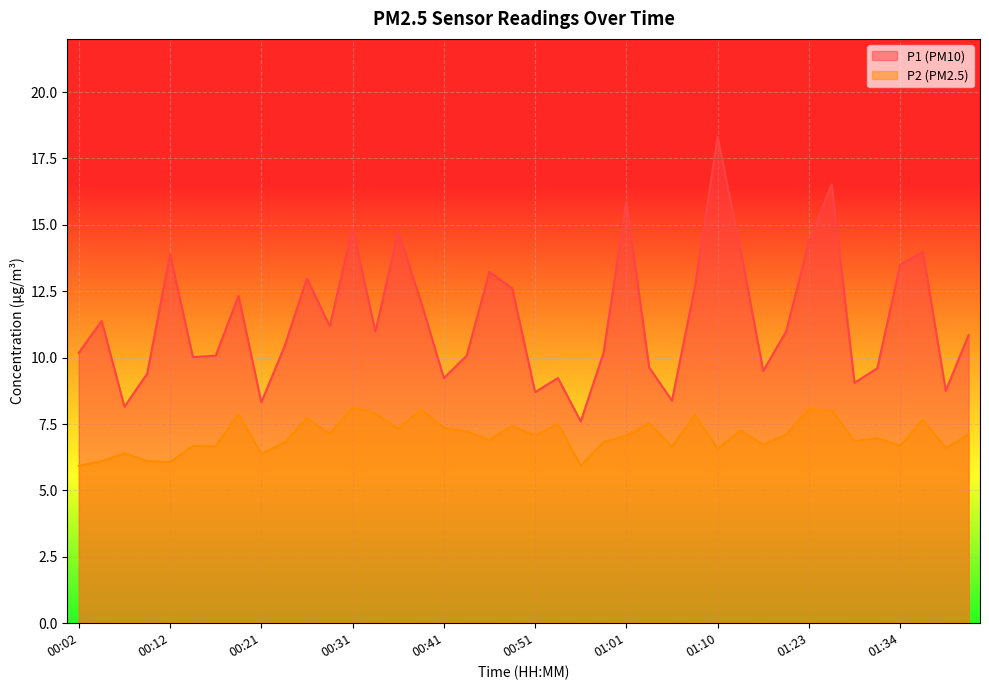

What is the spread (max minus min) of values at 00:58?

3.4